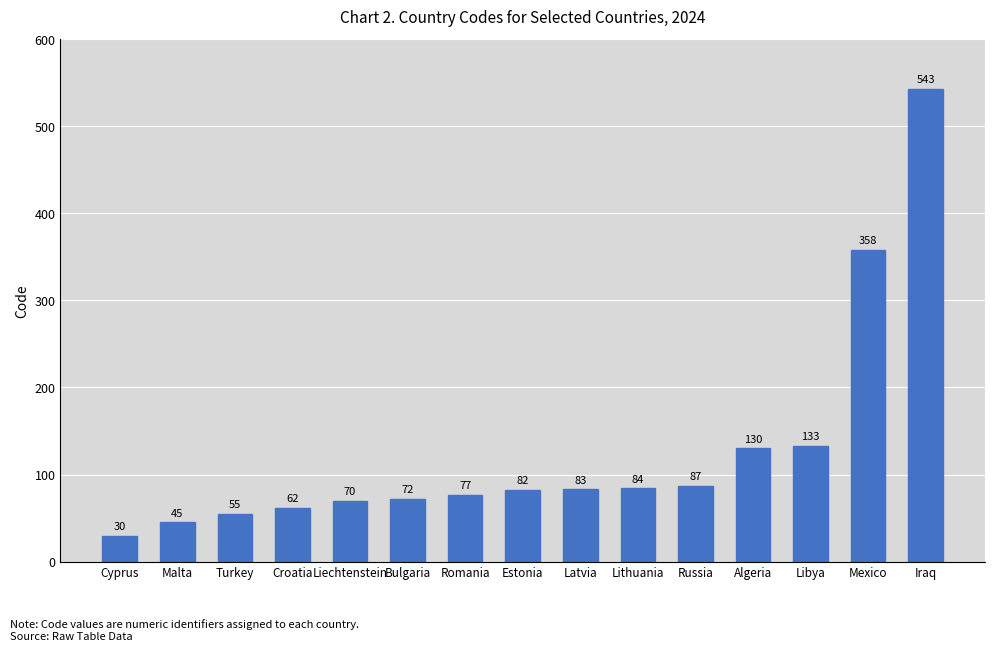

What is the label of the 8th bar from the left?

Estonia